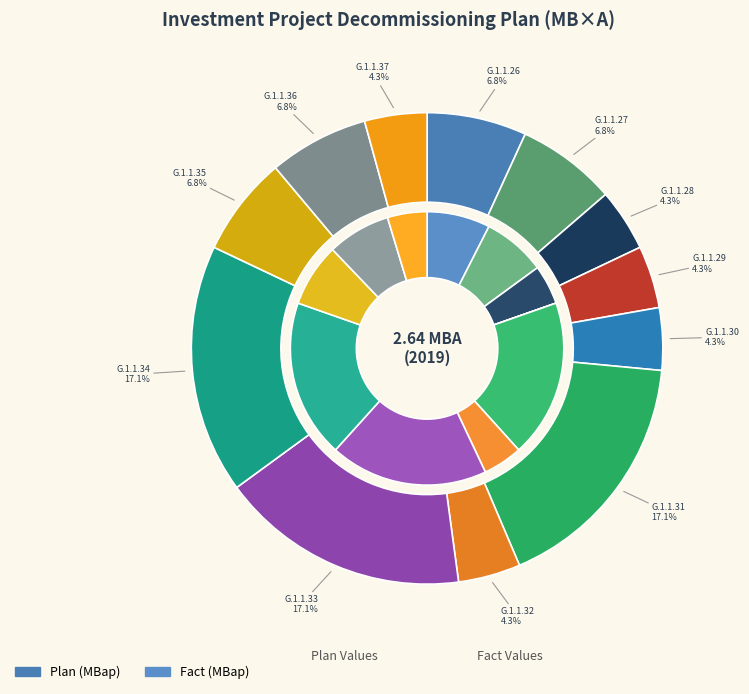

To the nearest percent, what is the difference between the largest and smallest slice percentages?

13%